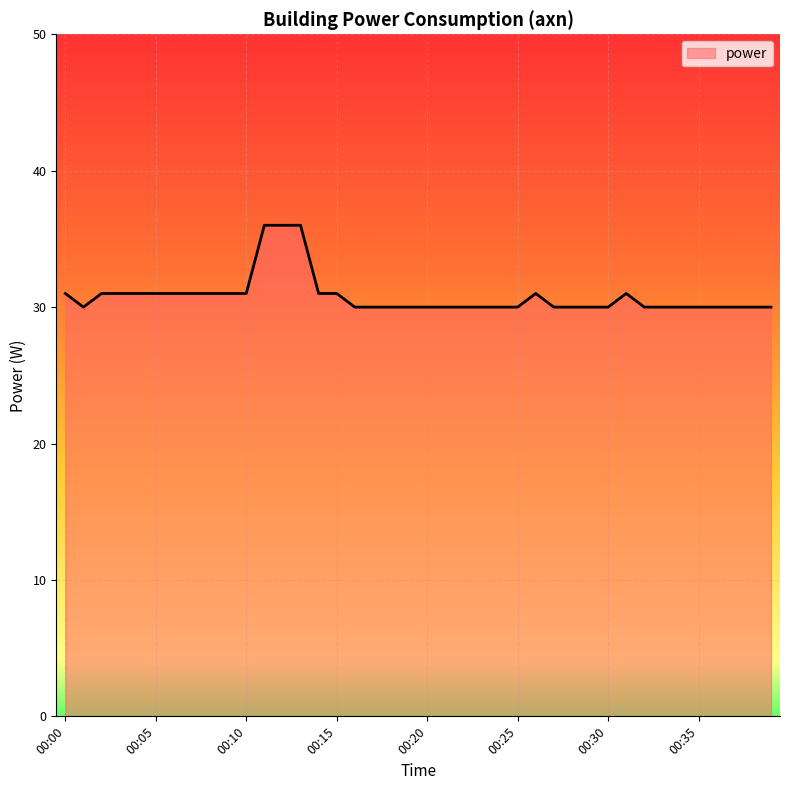

What is the difference between the maximum and minimum values?

6